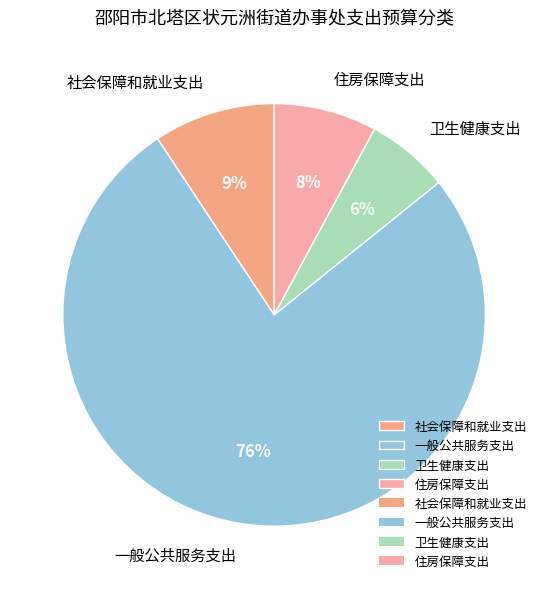

Which category accounts for the majority?

一般公共服务支出